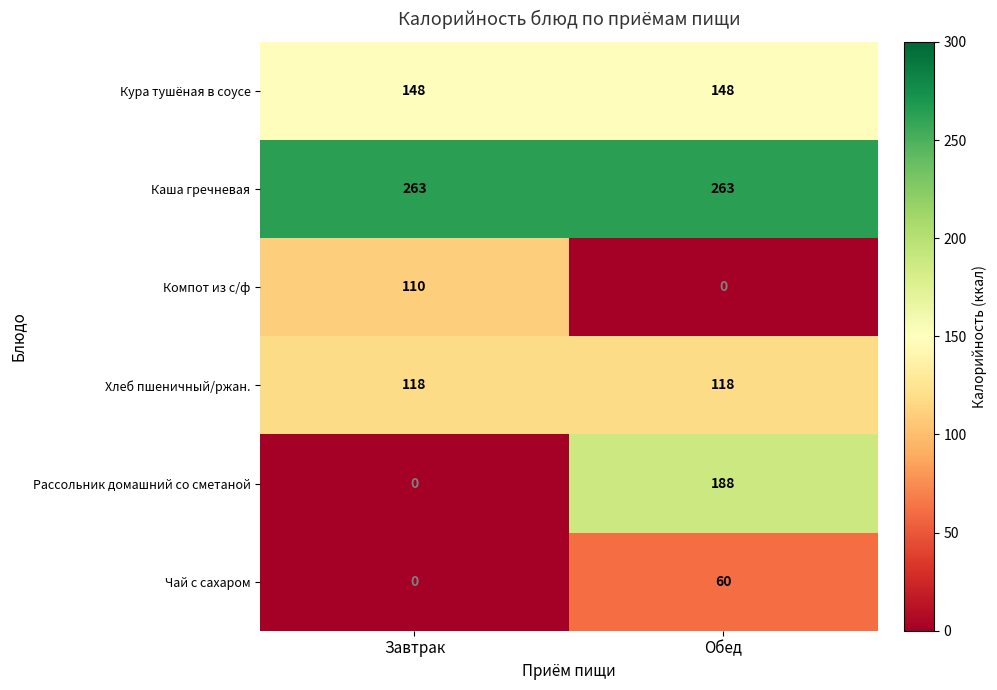

What is the average value of the Хлеб пшеничный/ржан. series?

118